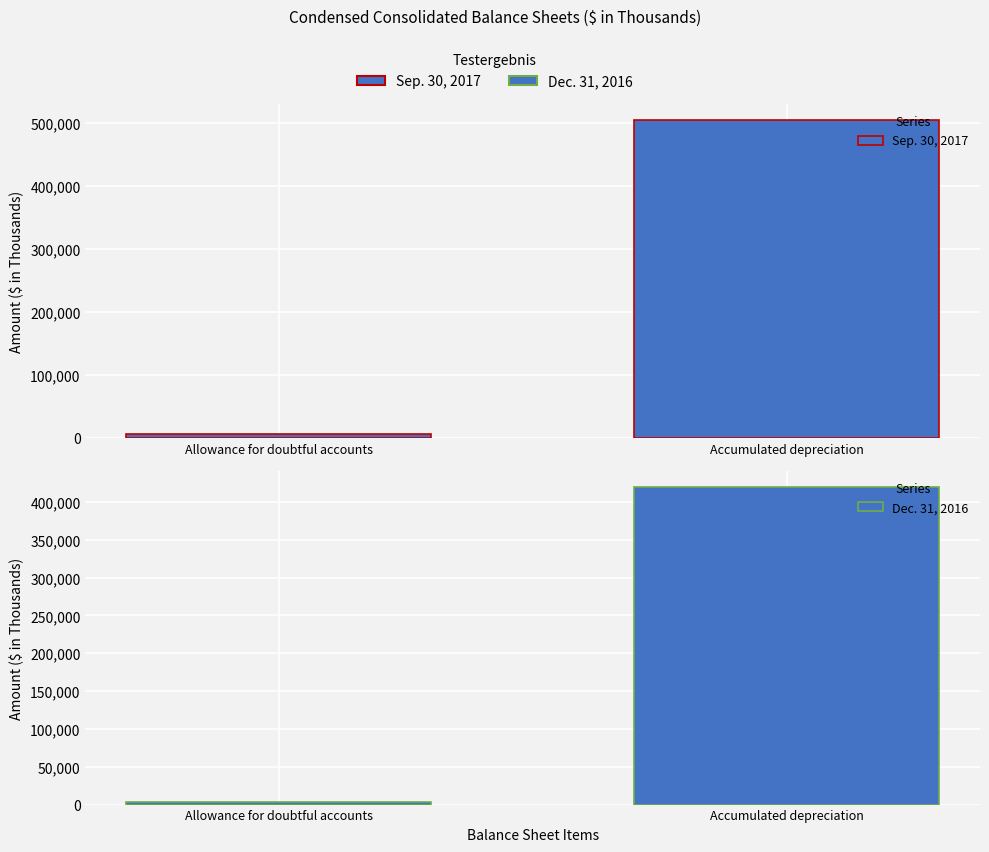

Is it true that Dec. 31, 2016 equals 420343 at Accumulated depreciation?

True